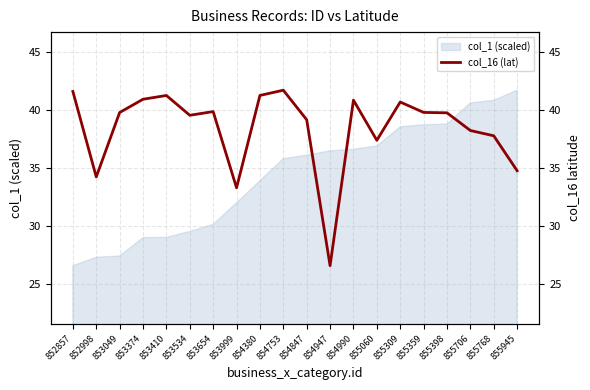

True or false: the data shows 8.3 at 853999.

False